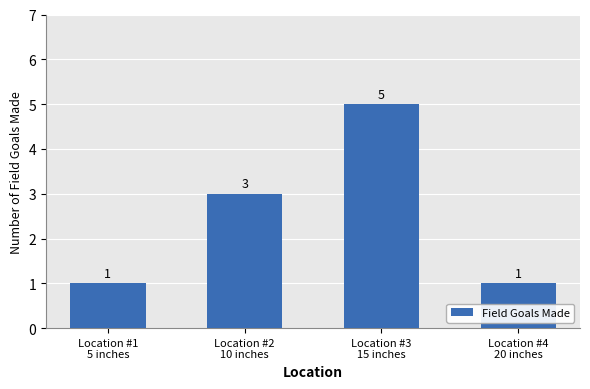

What is the minimum value shown in the chart?

1